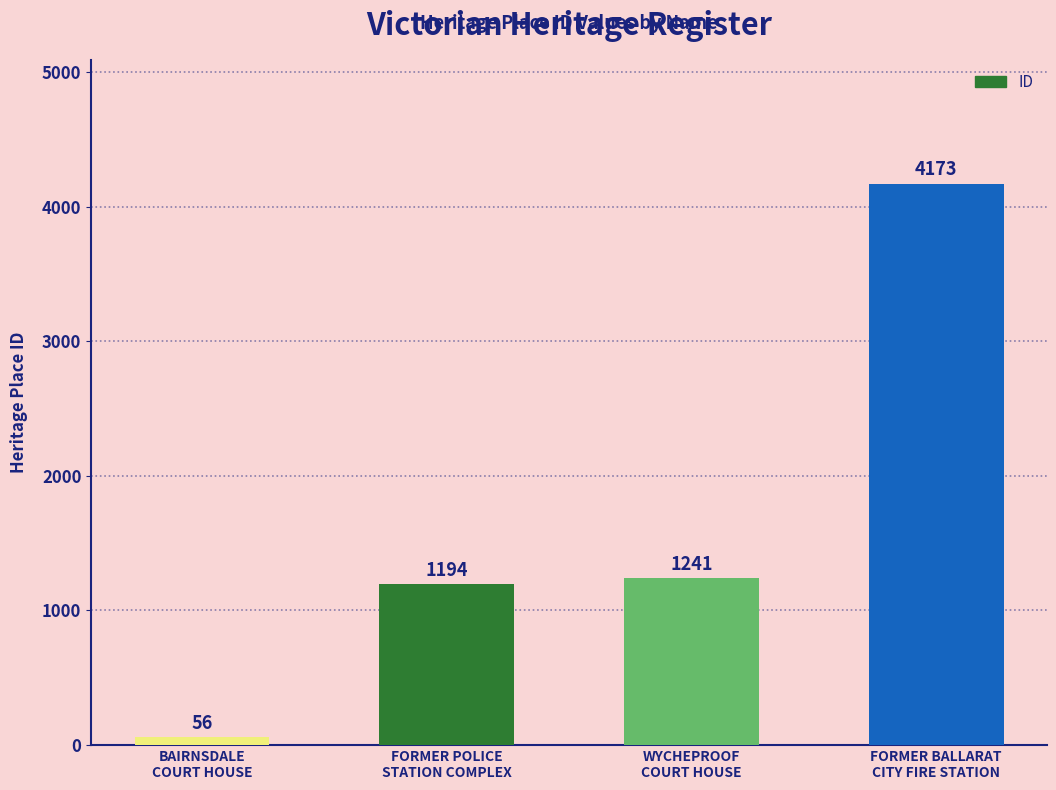

What is the value of the 2nd bar from the left?

1194